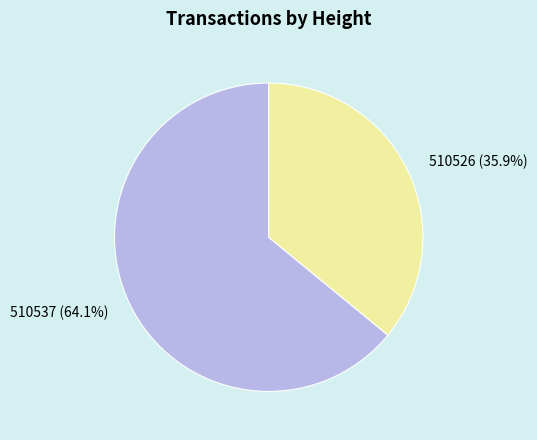

To the nearest percent, what is the difference between the 510526 and 510537 slice percentages?

28%